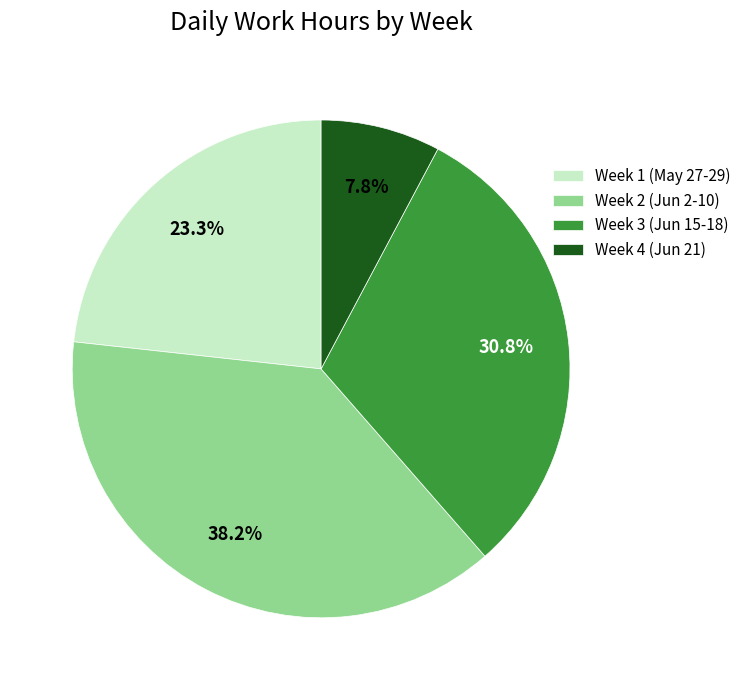

Which slice is the largest?

Week 2 (Jun 2-10)